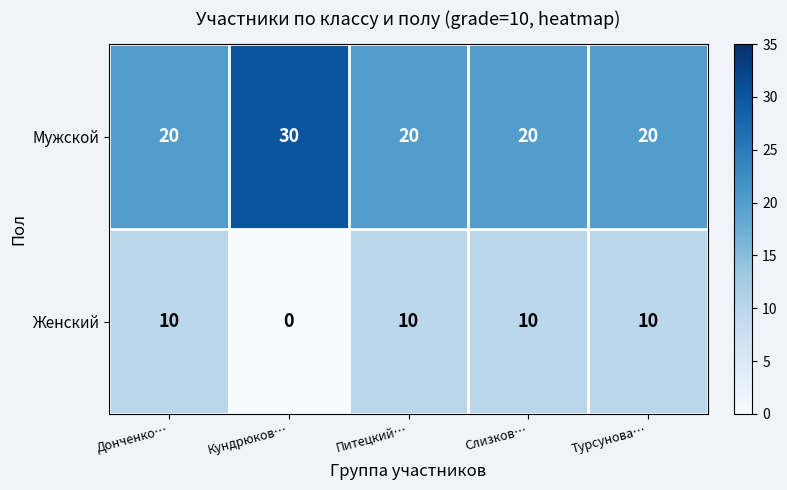

Which series has the largest total across all categories?

Мужской